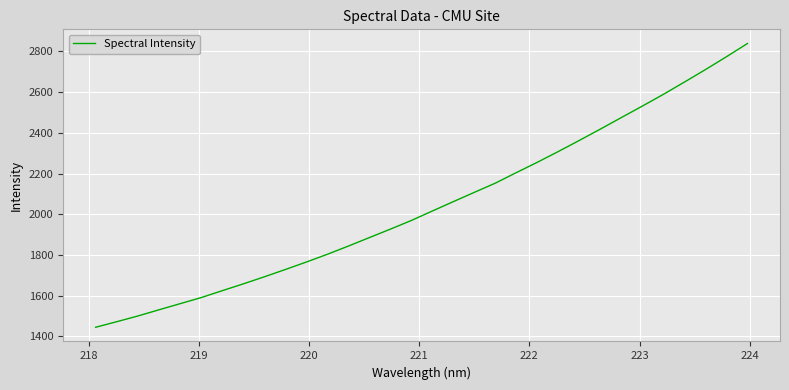

What is the minimum value shown in the chart?

1445.3